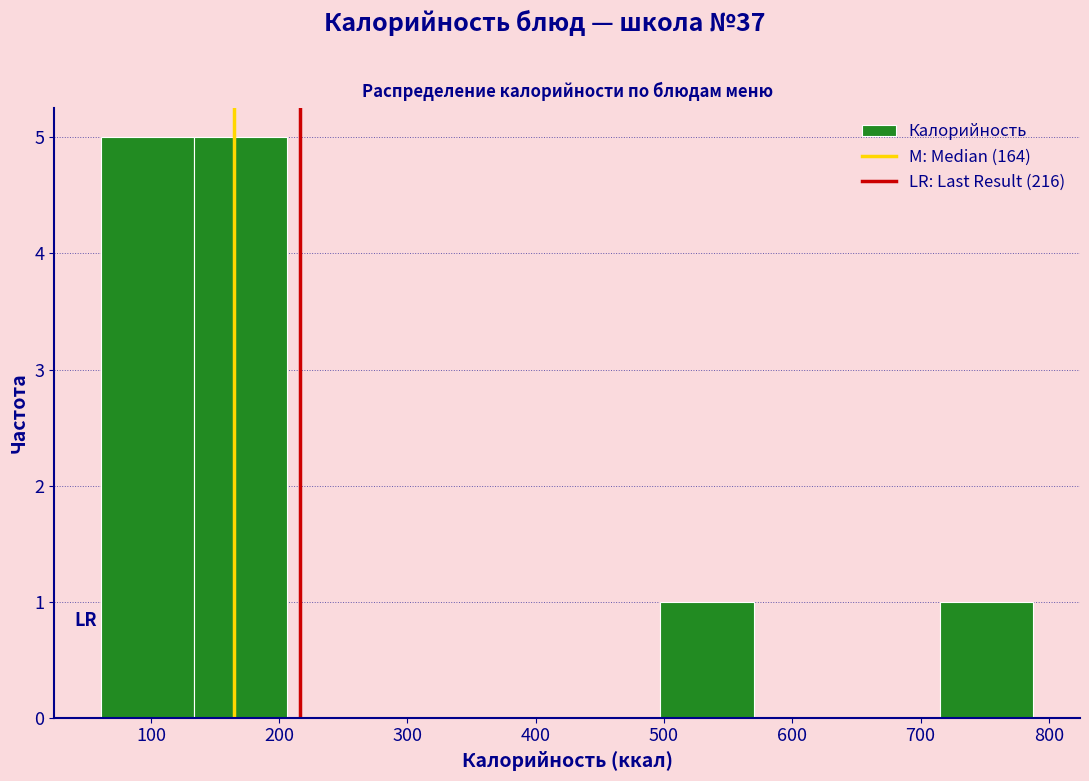

Reading left to right, list every bar in this chart as the range it spans on the x-axis followed by its height. Neither the bar edges nor the heights are printed on the chart, so give them approximately, as read against the axes.

60 to 130: 5
130 to 210: 5
210 to 280: 0
280 to 350: 0
350 to 420: 0
420 to 500: 0
500 to 570: 1
570 to 640: 0
640 to 720: 0
720 to 790: 1